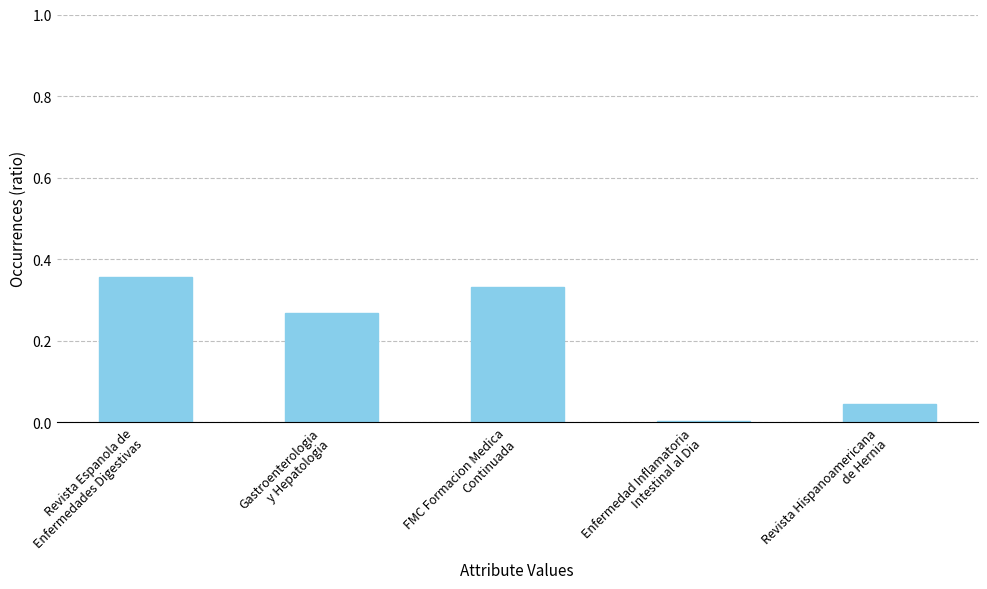

What is the sum of all values?

1.0